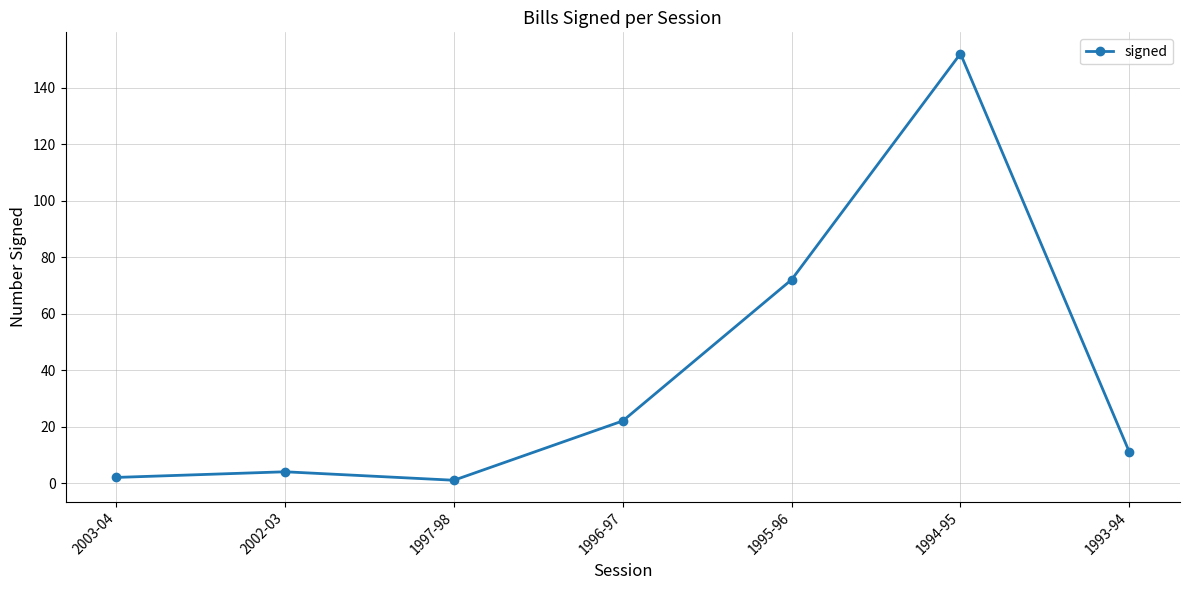

What is the difference between the second highest and minimum values?

71